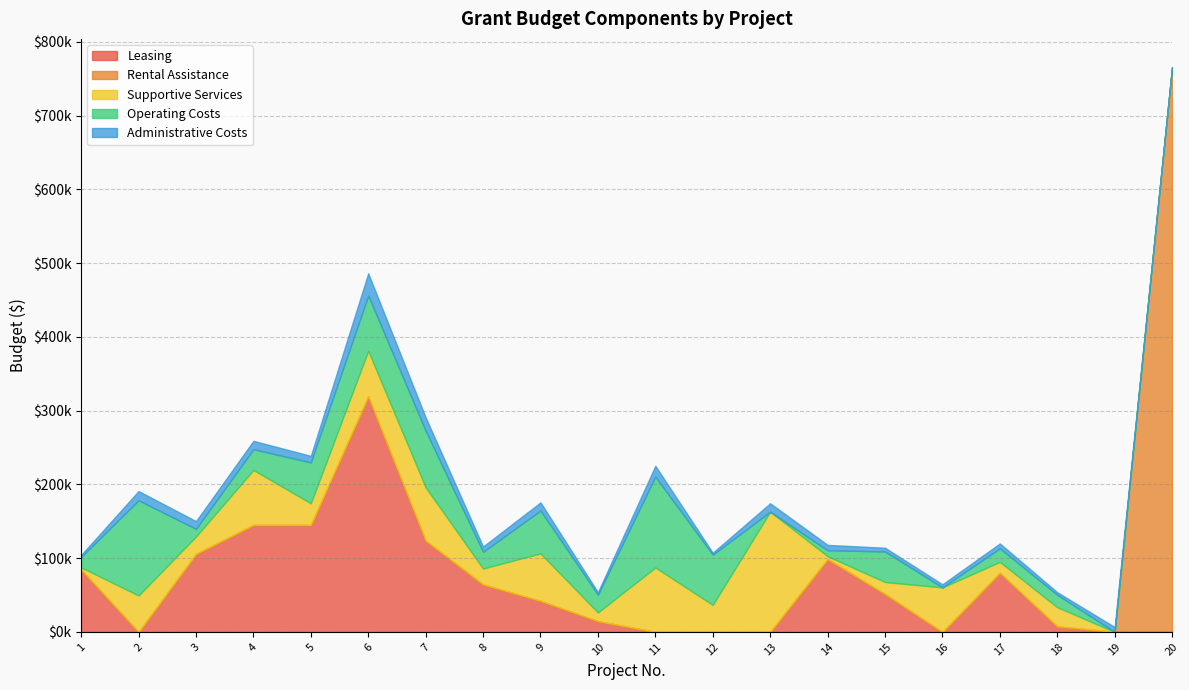

Which series has the widest spread of values?

Rental Assistance